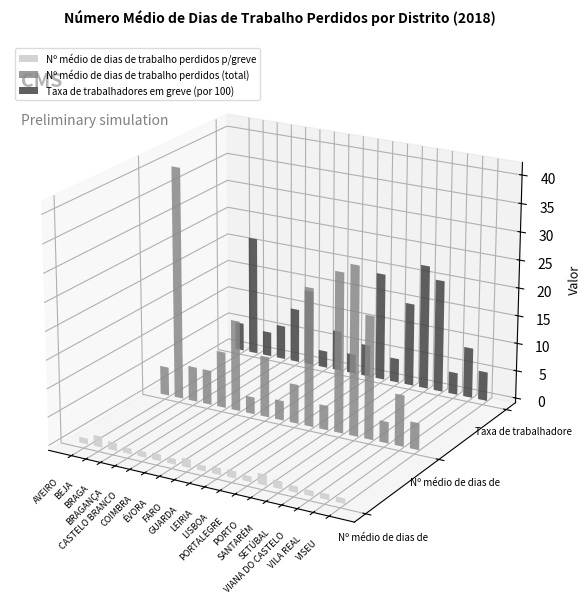

What position from the left is COIMBRA?

6